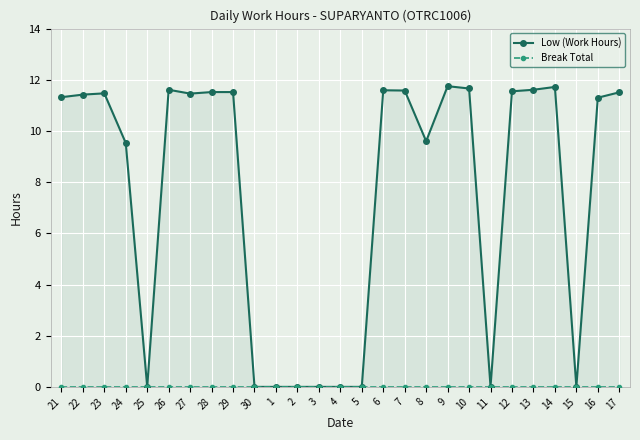

How many data points does each series have?

27